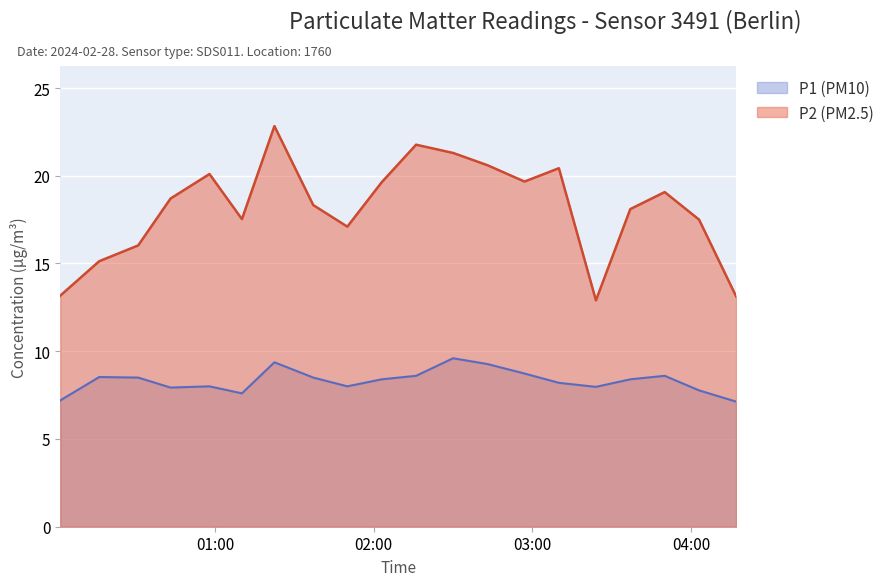

How many categories are shown in the chart?

20